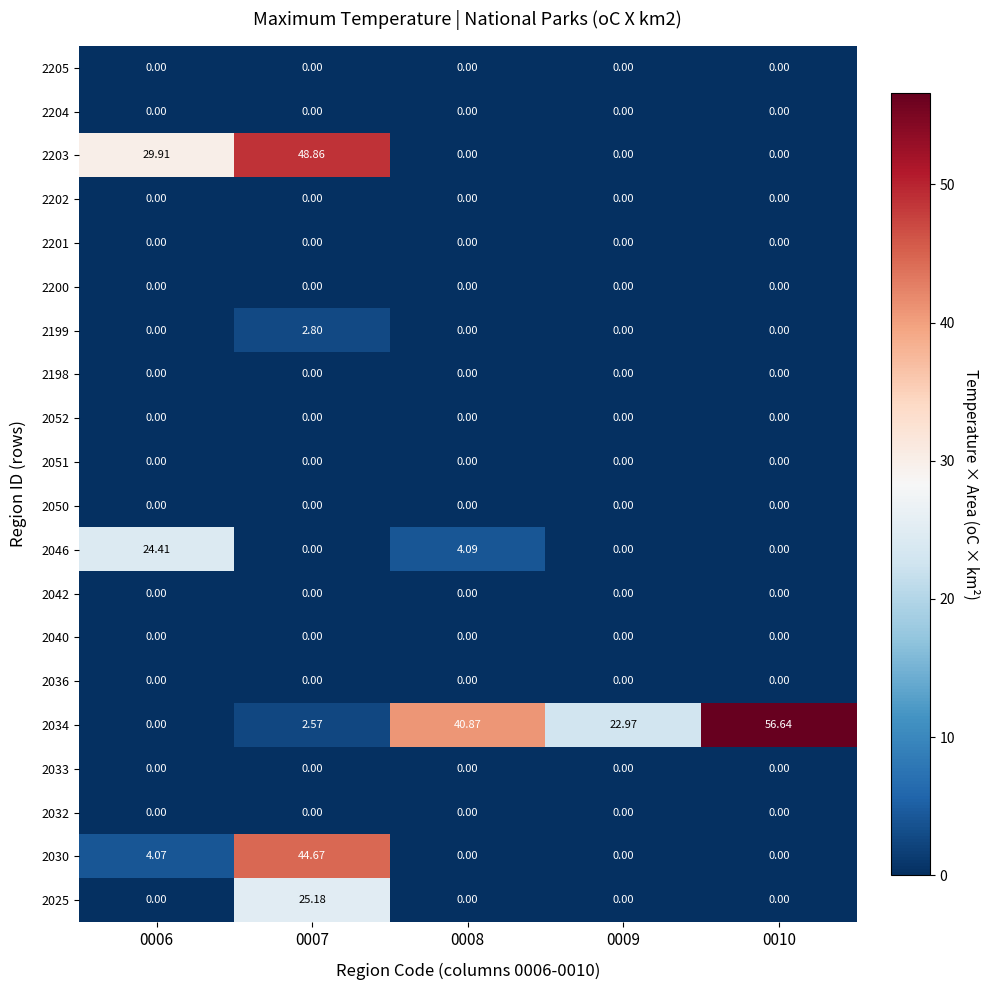

How many distinct data groups are displayed?

20